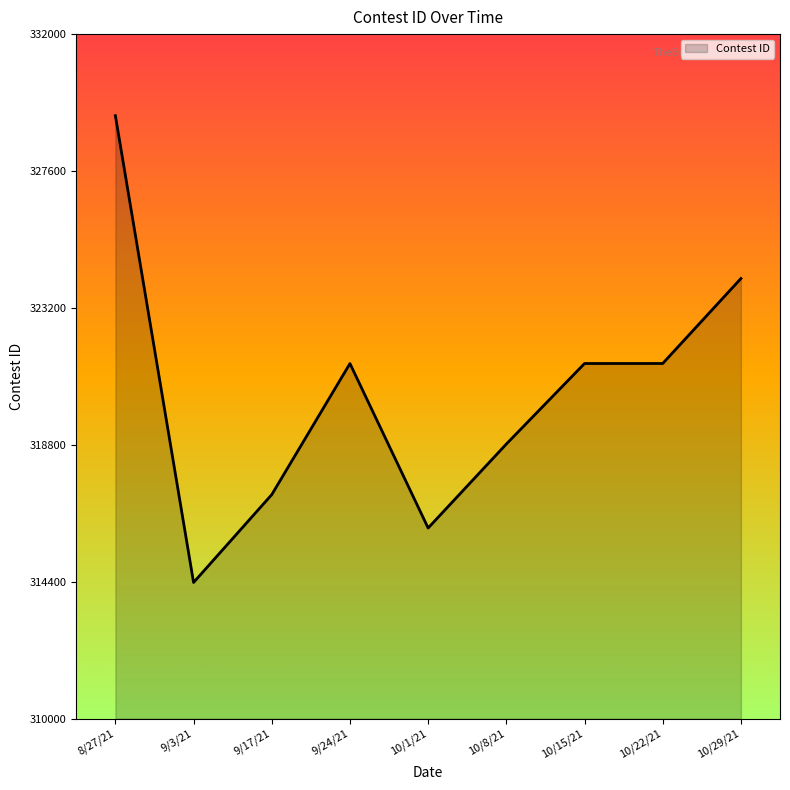

What position from the left is 9/24/21?

4